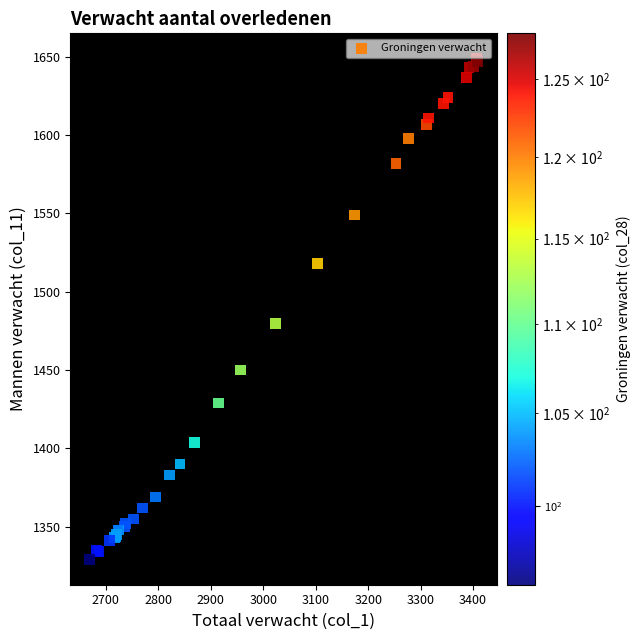

What Y value in the scatter plot is closest to 1489?

1480